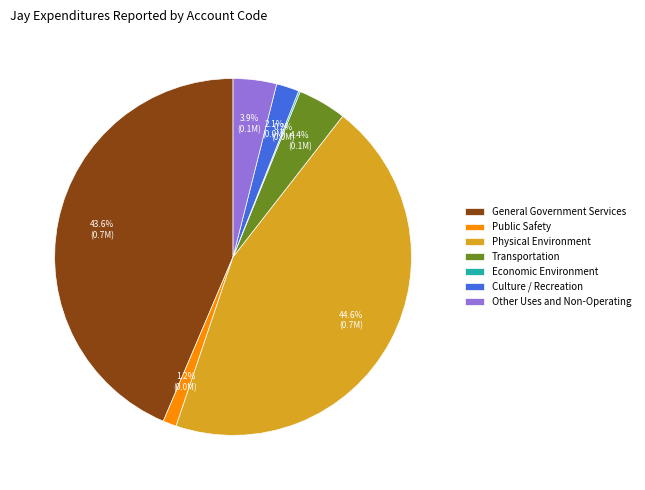

Does any single category account for the majority?

No